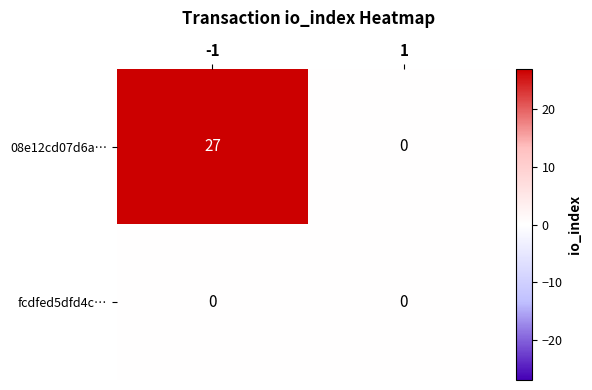

How many distinct data groups are displayed?

2